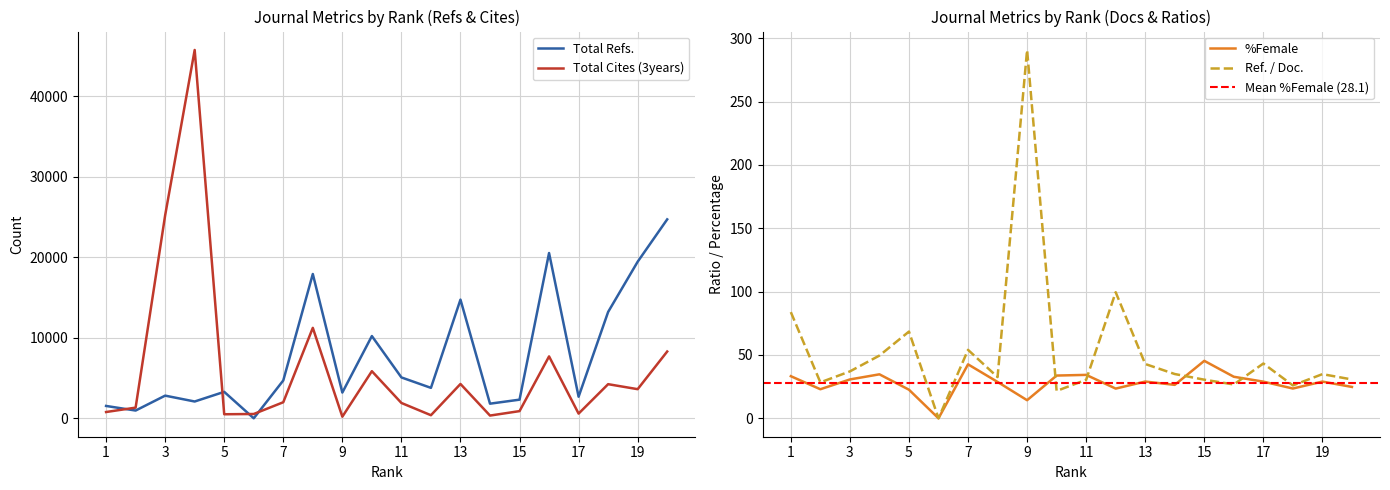

True or false: Ref. / Doc. has a value of 73.9 at 17.

False